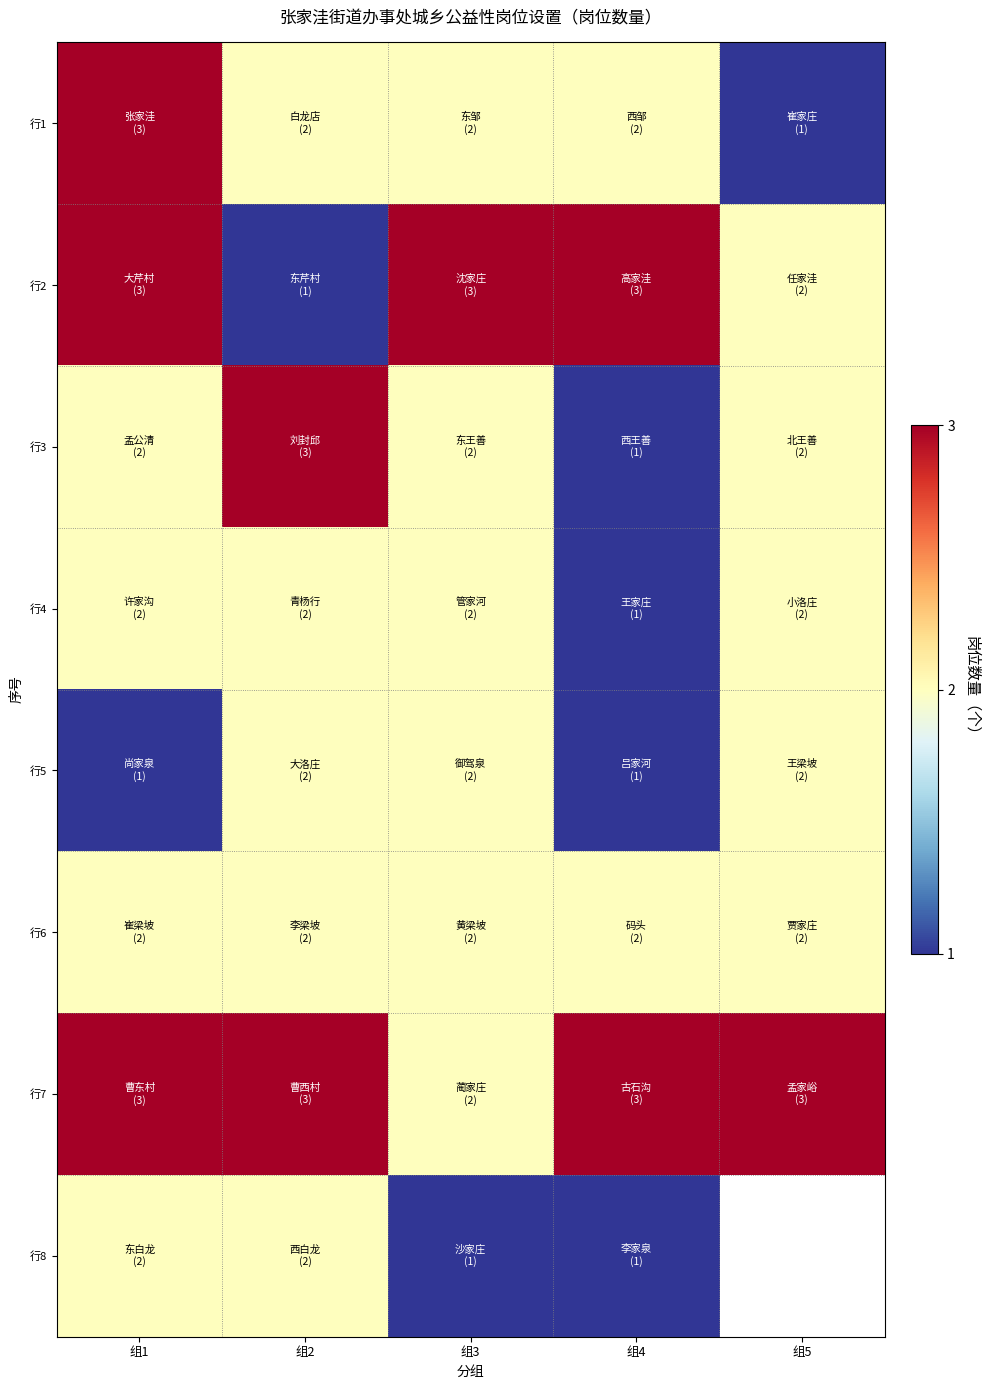

Rank the series by their maximum value, from lowest to highest.

行4, 行5, 行6, 行8, 行1, 行2, 行3, 行7